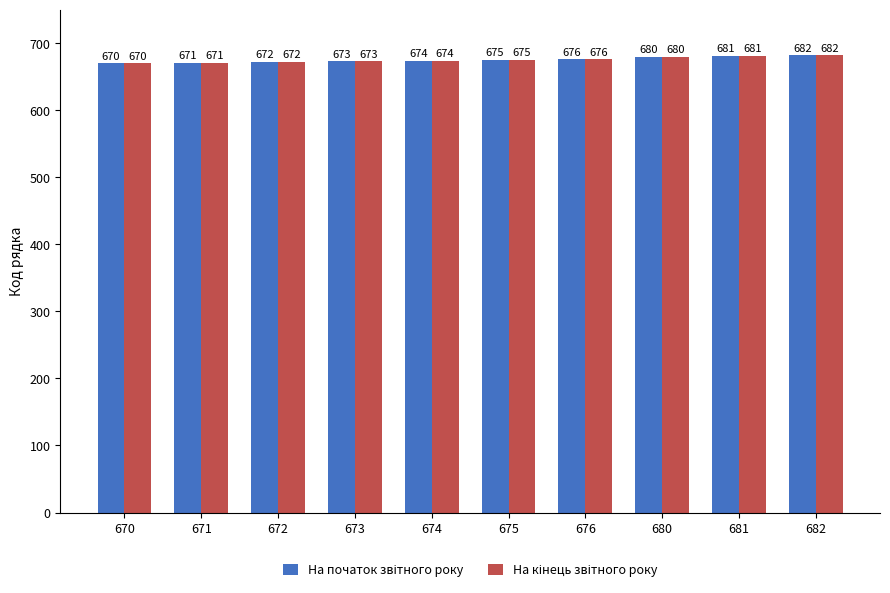

What is the total value across all series at 682?

1364